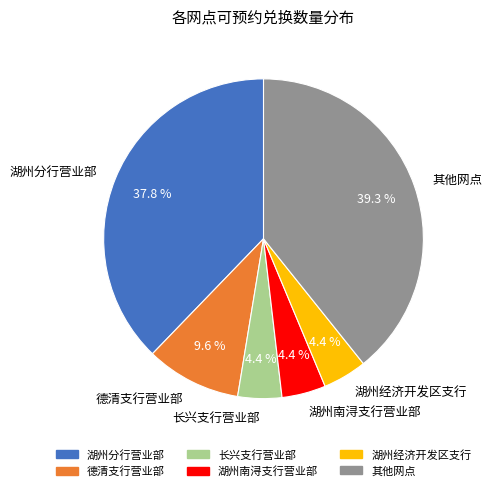

Is 长兴支行营业部 the majority of the pie?

No